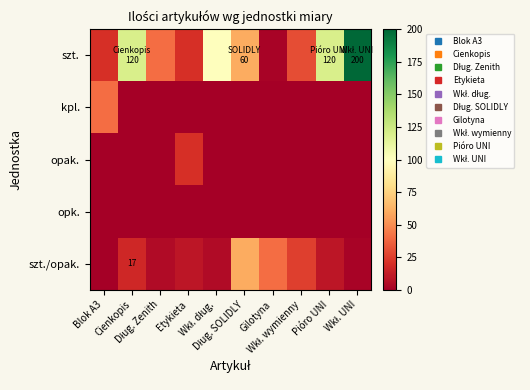

What is the average value of the kpl. series?

4